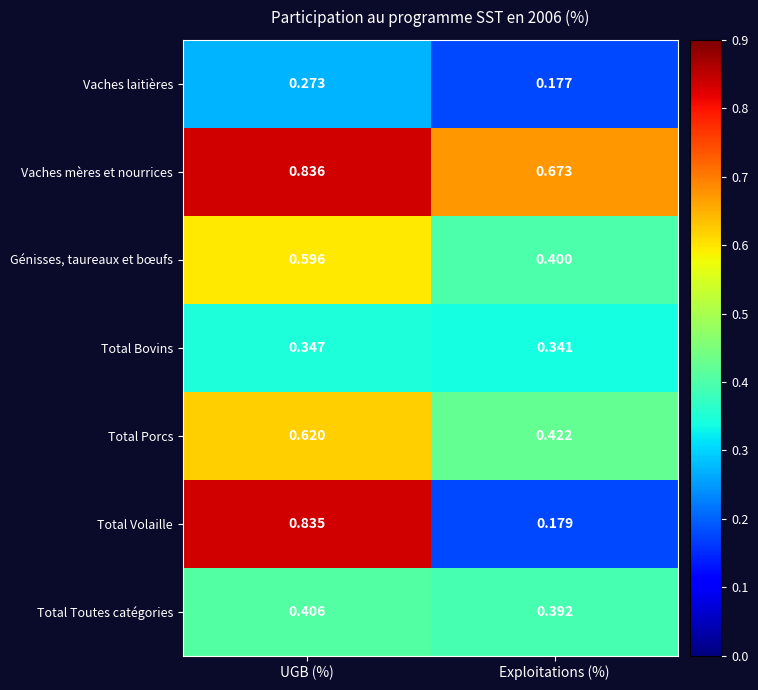

At which label is Génisses, taureaux et bœufs closest to 0?

Exploitations (%)